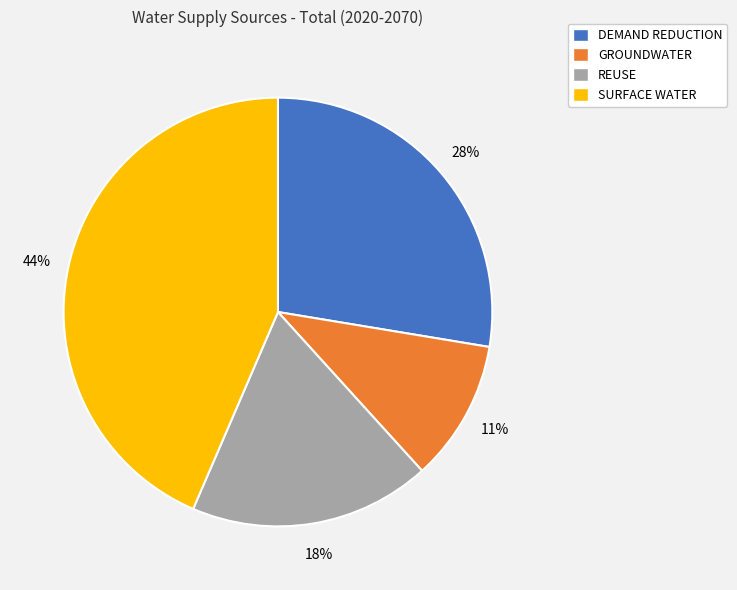

Does REUSE represent more than half of the total?

No